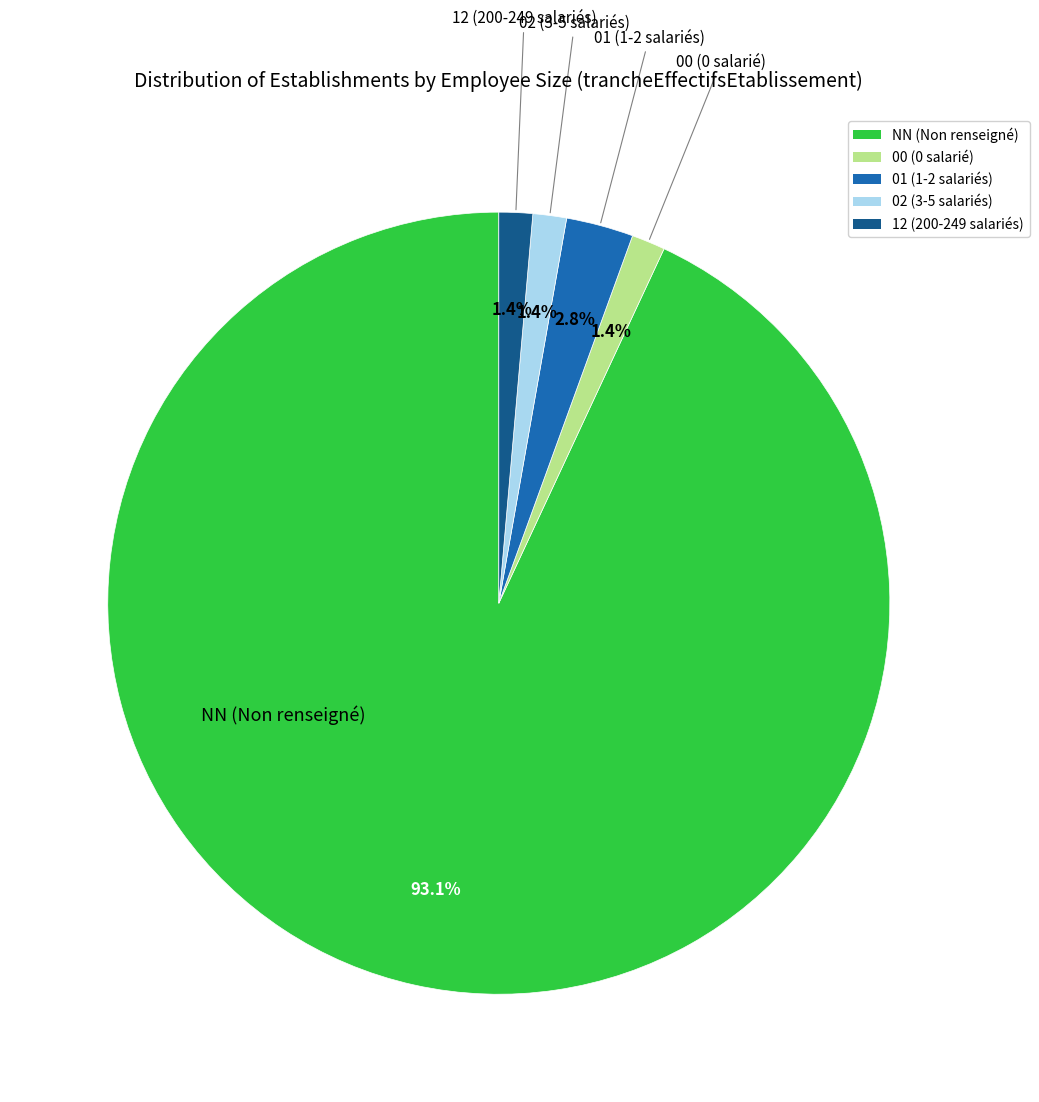

Which category has the biggest portion of the pie?

NN